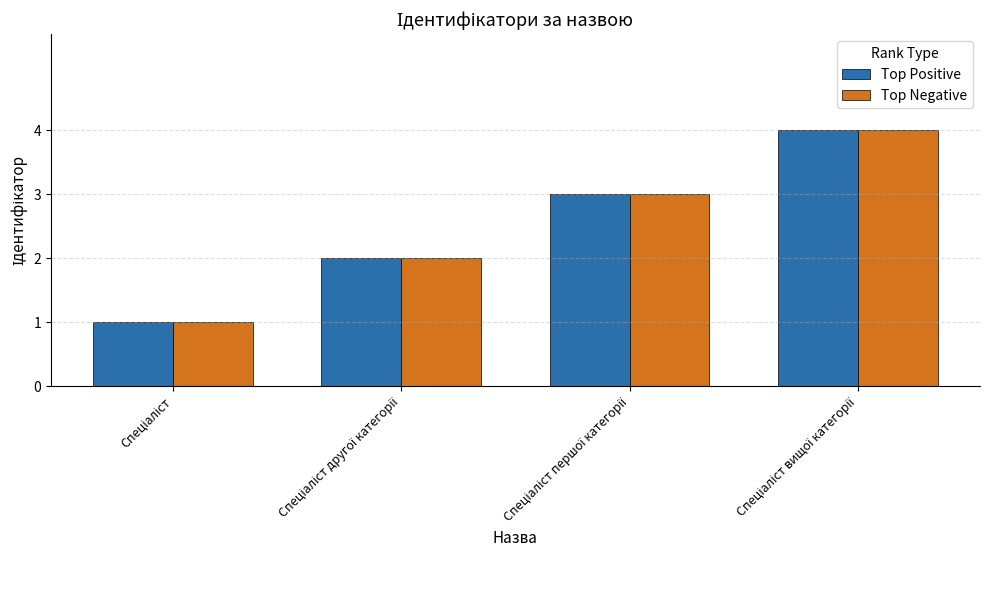

What is the greatest value displayed?

4